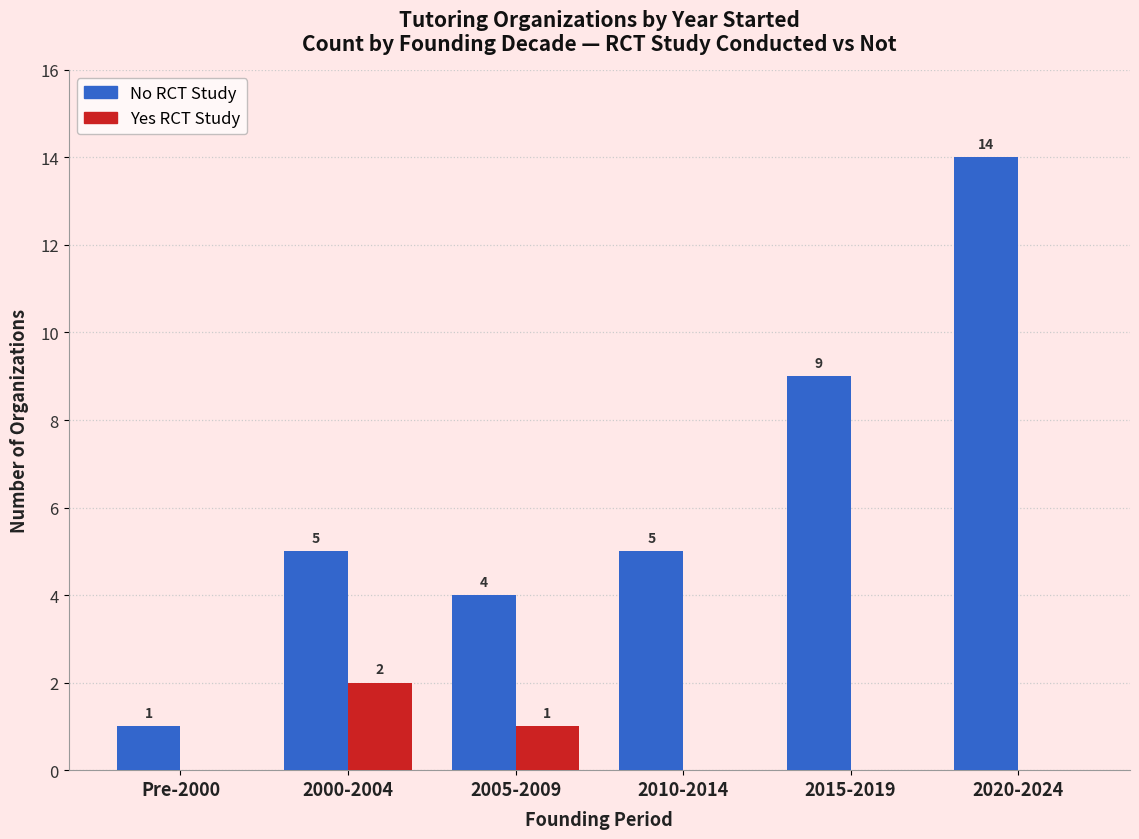

What is the total value across all series at 2000-2004?

7